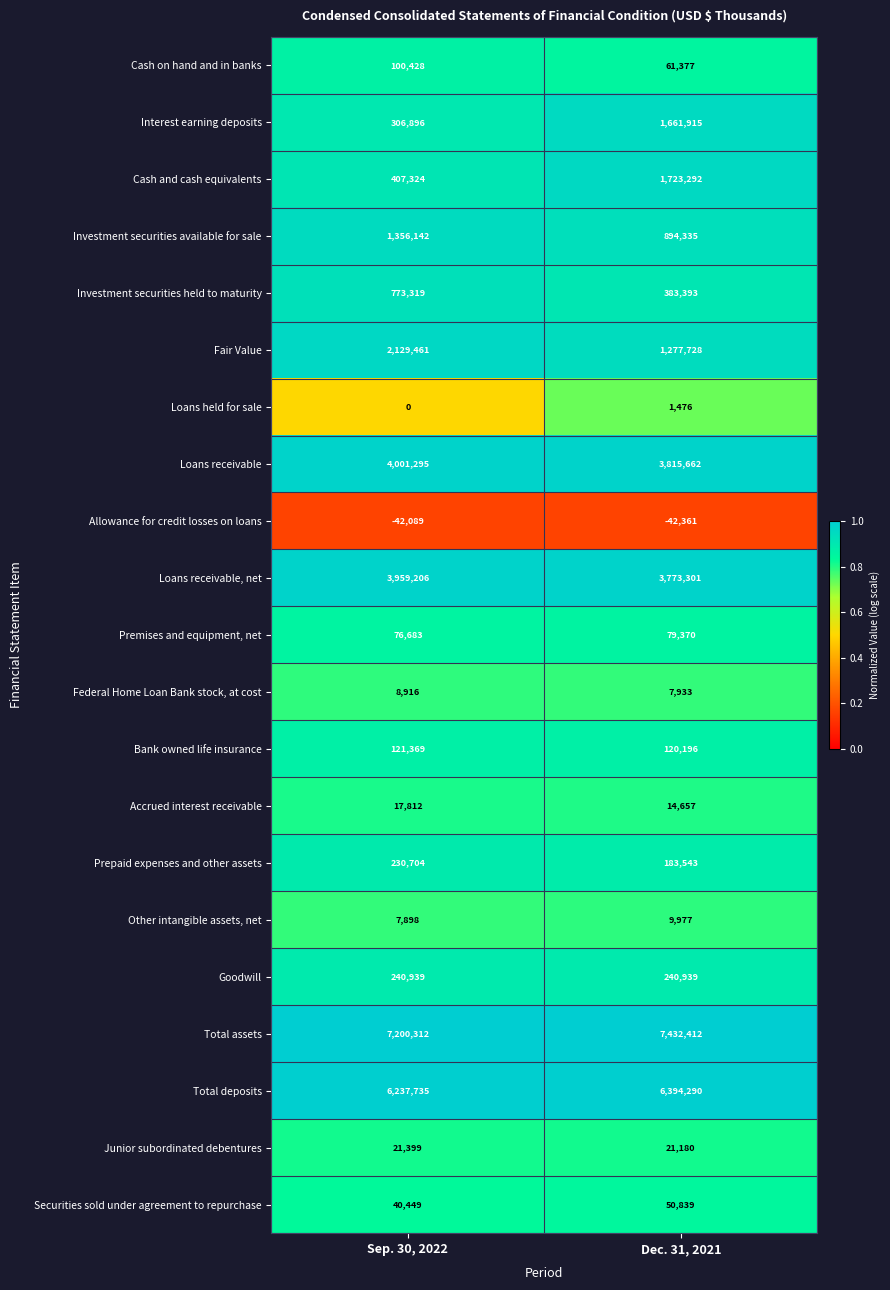

What is the sum of the Investment securities held to maturity values at Sep. 30, 2022 and Dec. 31, 2021?

1156712